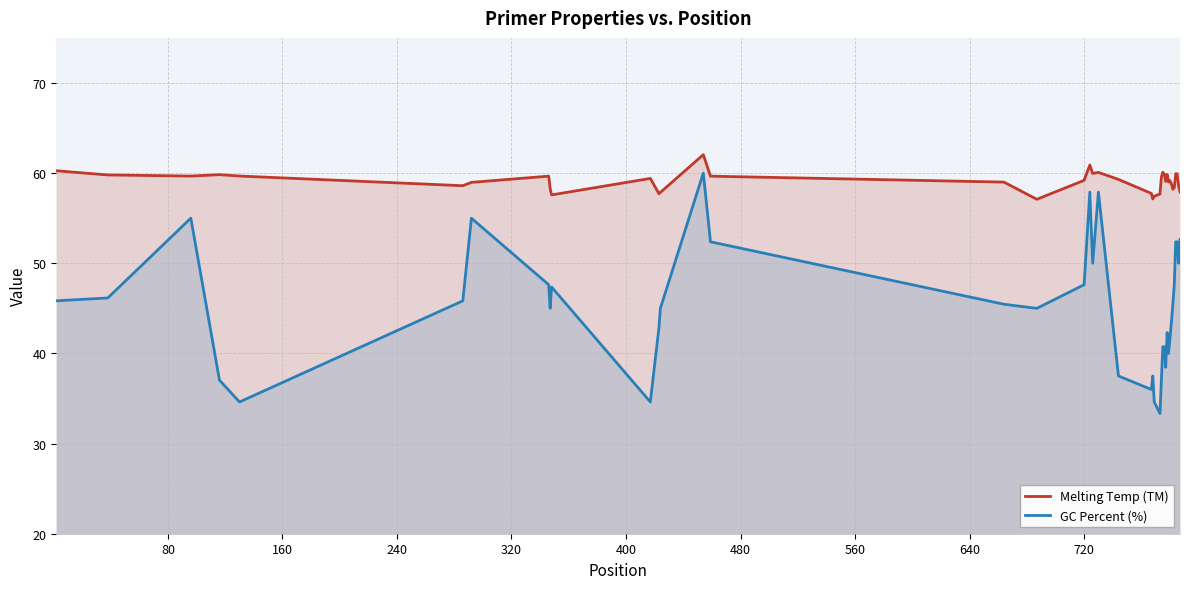

What is the difference between the maximum and minimum values in the GC Percent (%) series?

26.7